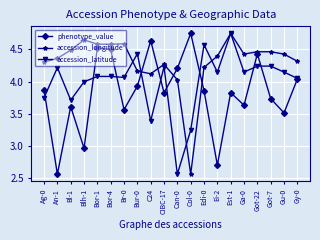

True or false: accession_latitude and phenotype_value cross at least once.

True